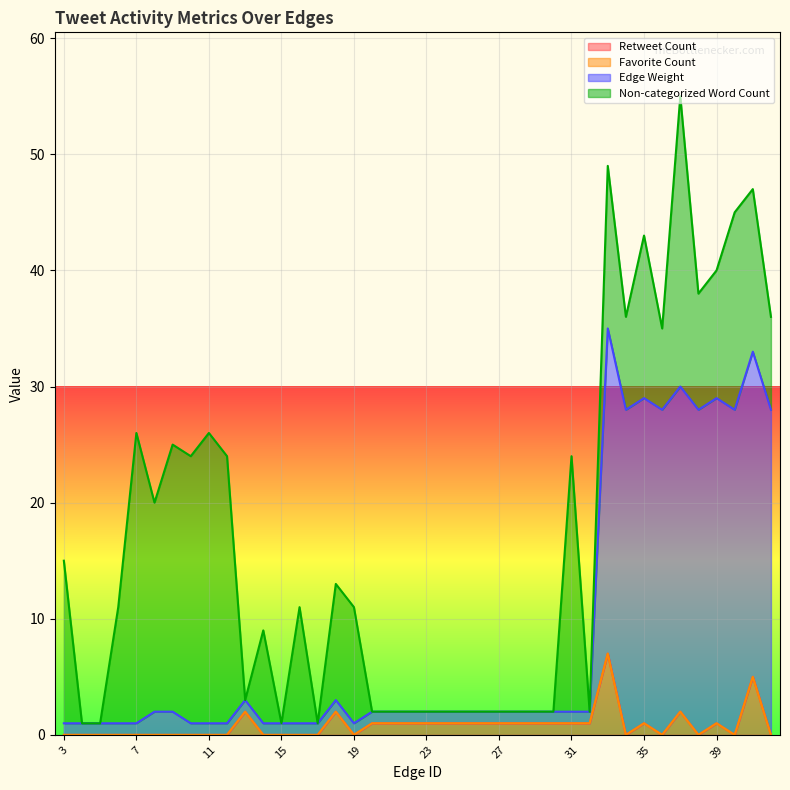

What is the sum of all Retweet Count values?

33